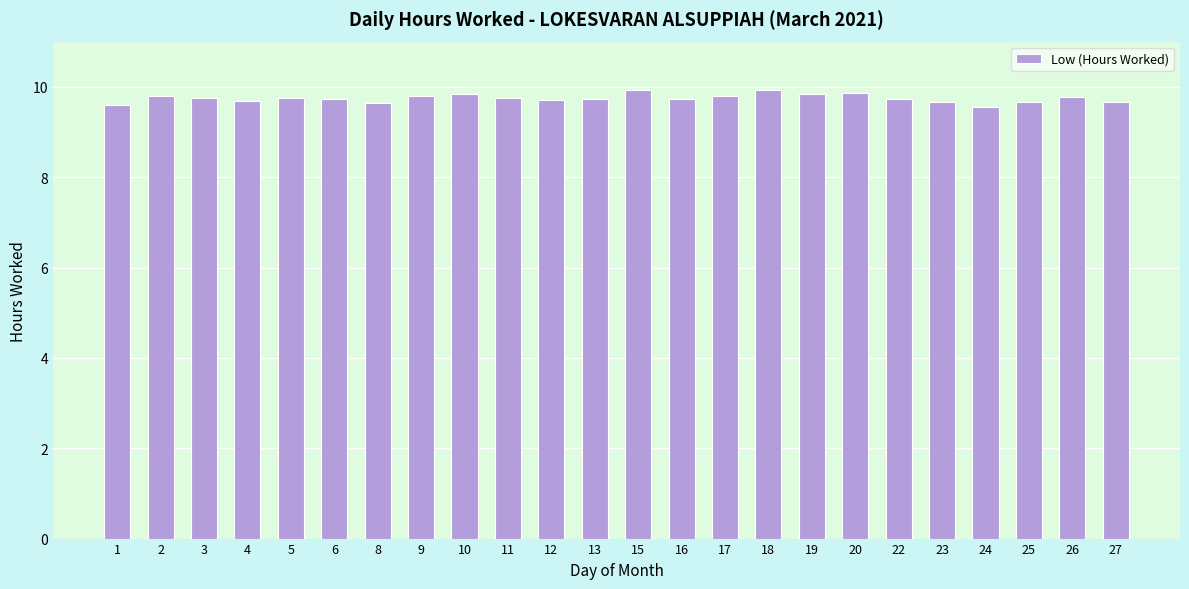

What is the change in value from 2 to 12?

-0.1